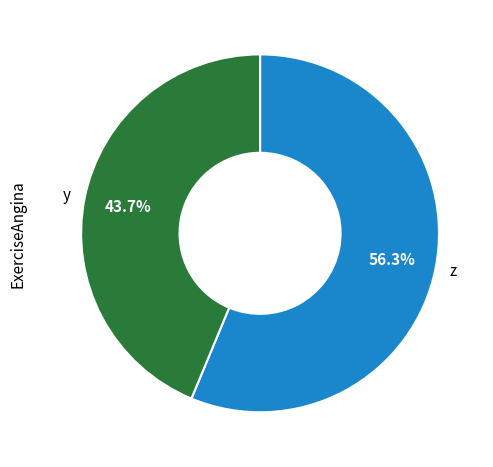

What is the smallest slice in the pie chart?

y